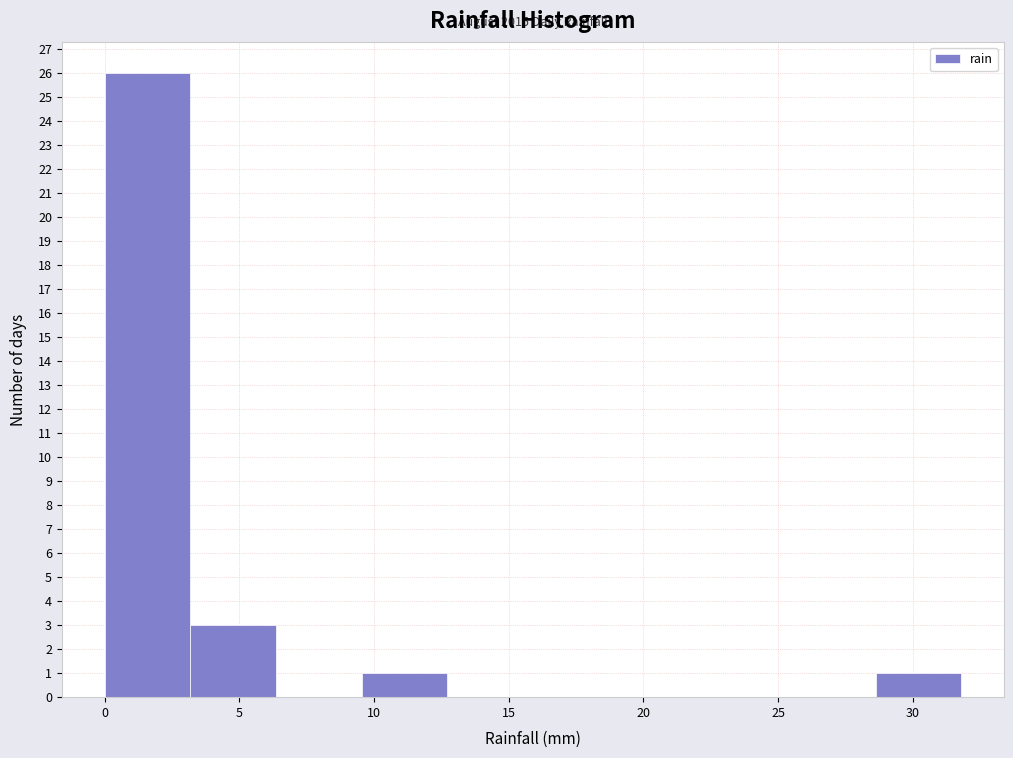

Over which range of the x-axis is the bar tallest?

0.0 to 3.0